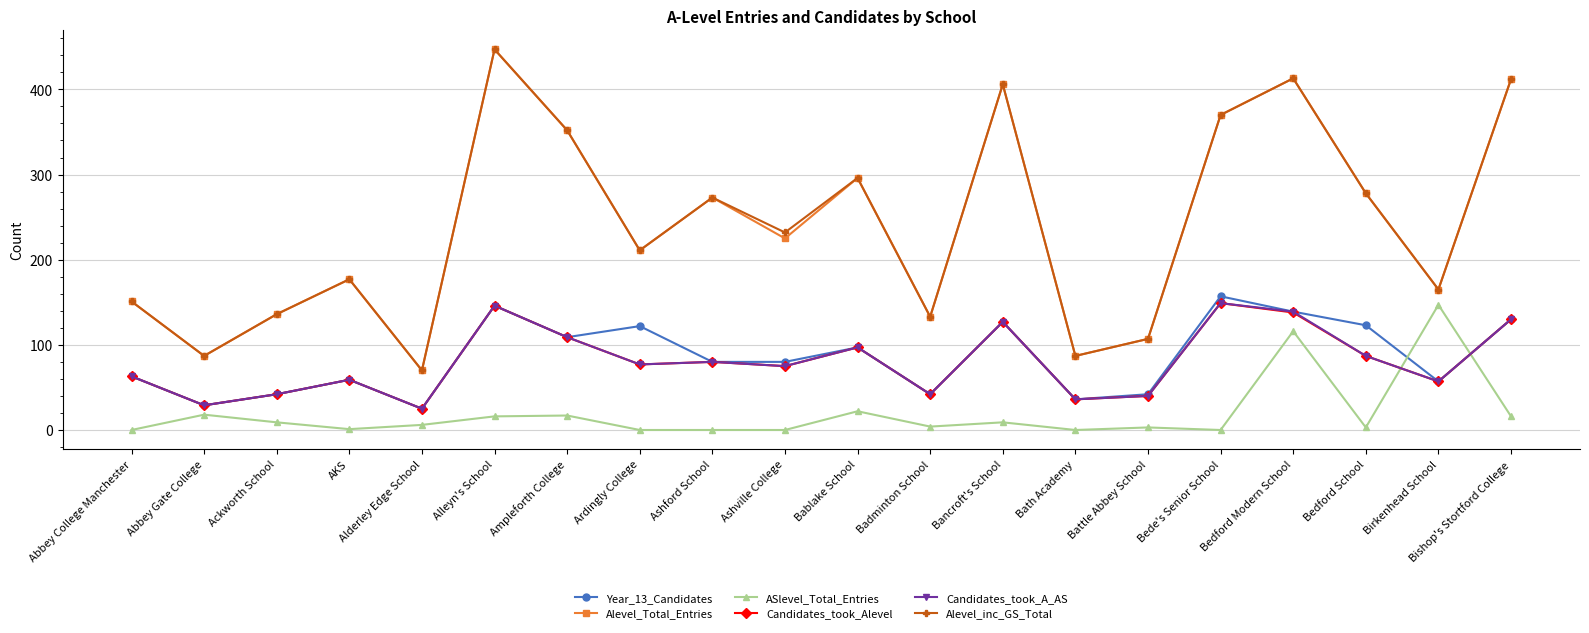

What is the total value across all series at AKS?

532